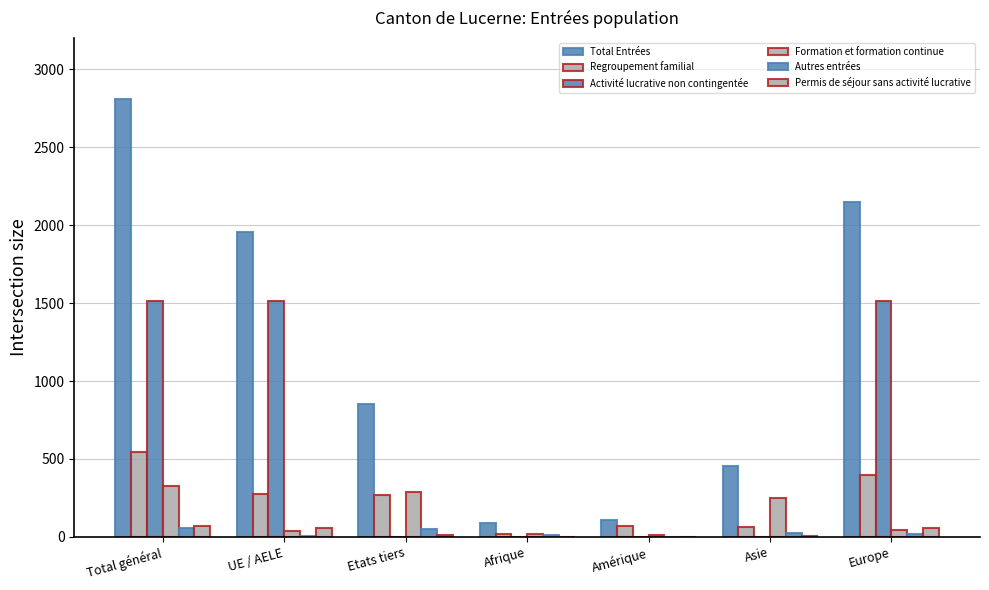

Count the number of categories in the chart.

7